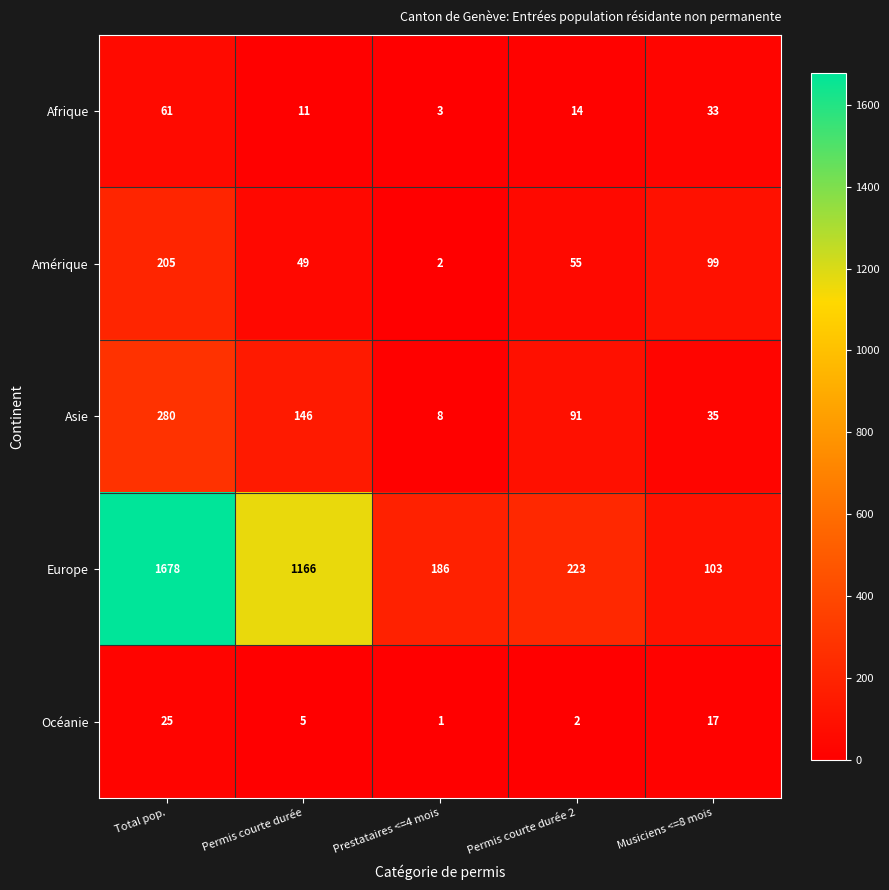

At how many categories does at least one series exceed 349?

2